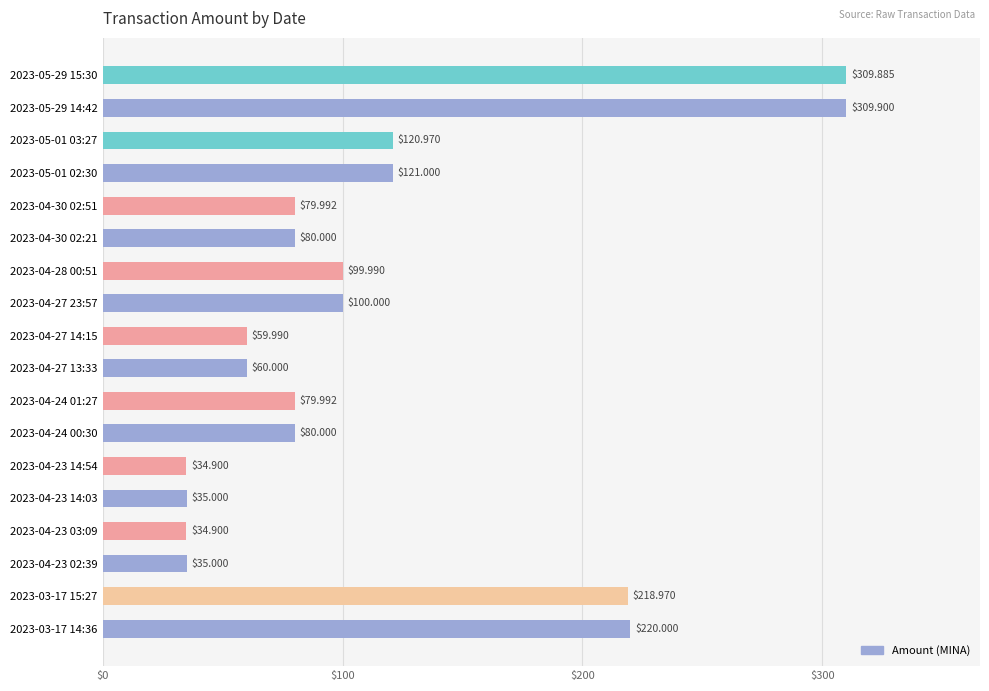

What is the change in value from 2023-05-29 14:42 to 2023-05-01 03:27?

-188.9